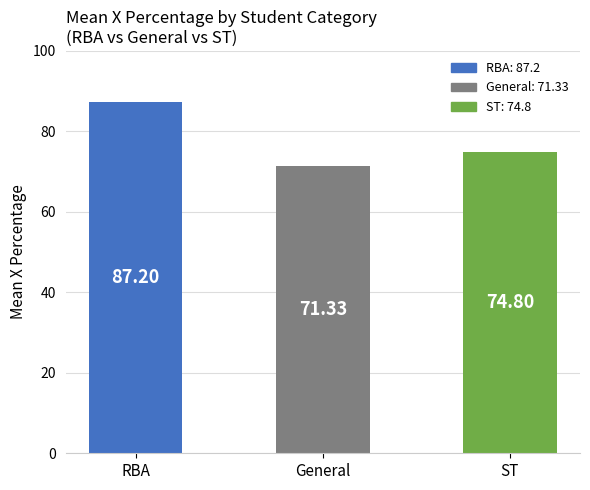

Which label corresponds to the largest value in the chart?

RBA